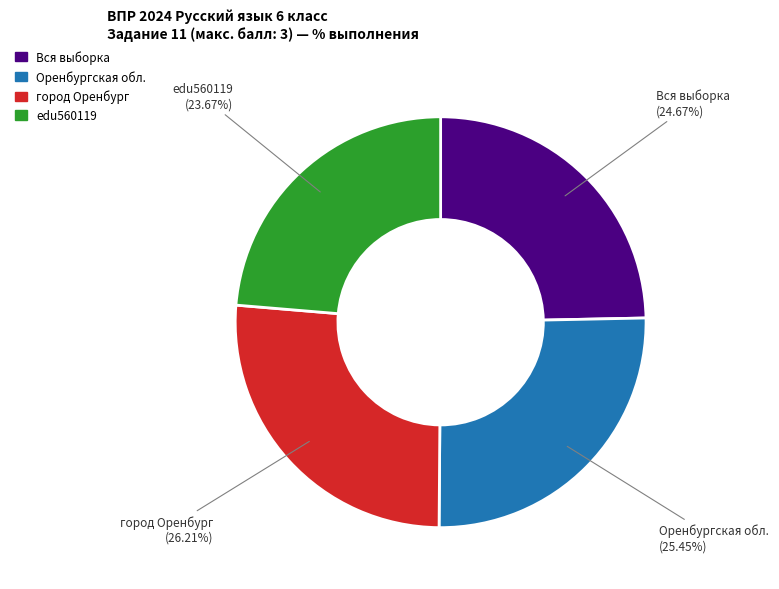

How many slices are in this pie chart?

4